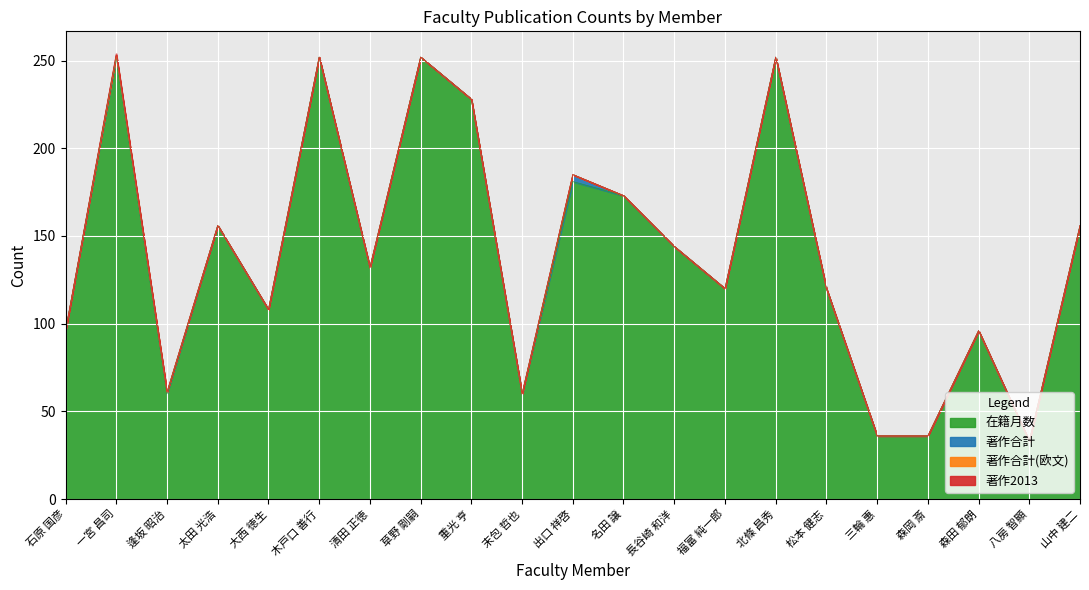

True or false: 著作合計 and 著作合計(欧文) intersect in this chart.

False